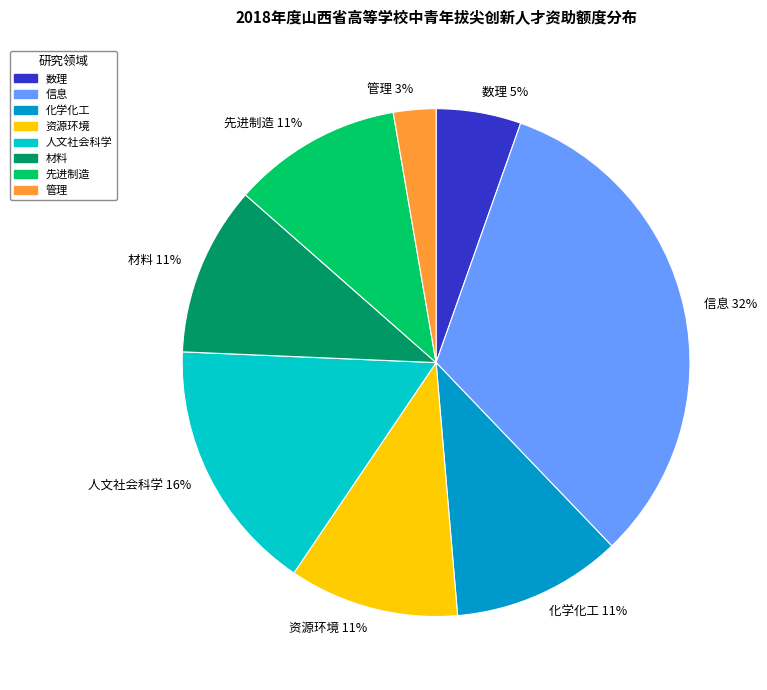

Is it true that 信息 is 32% of the pie?

True